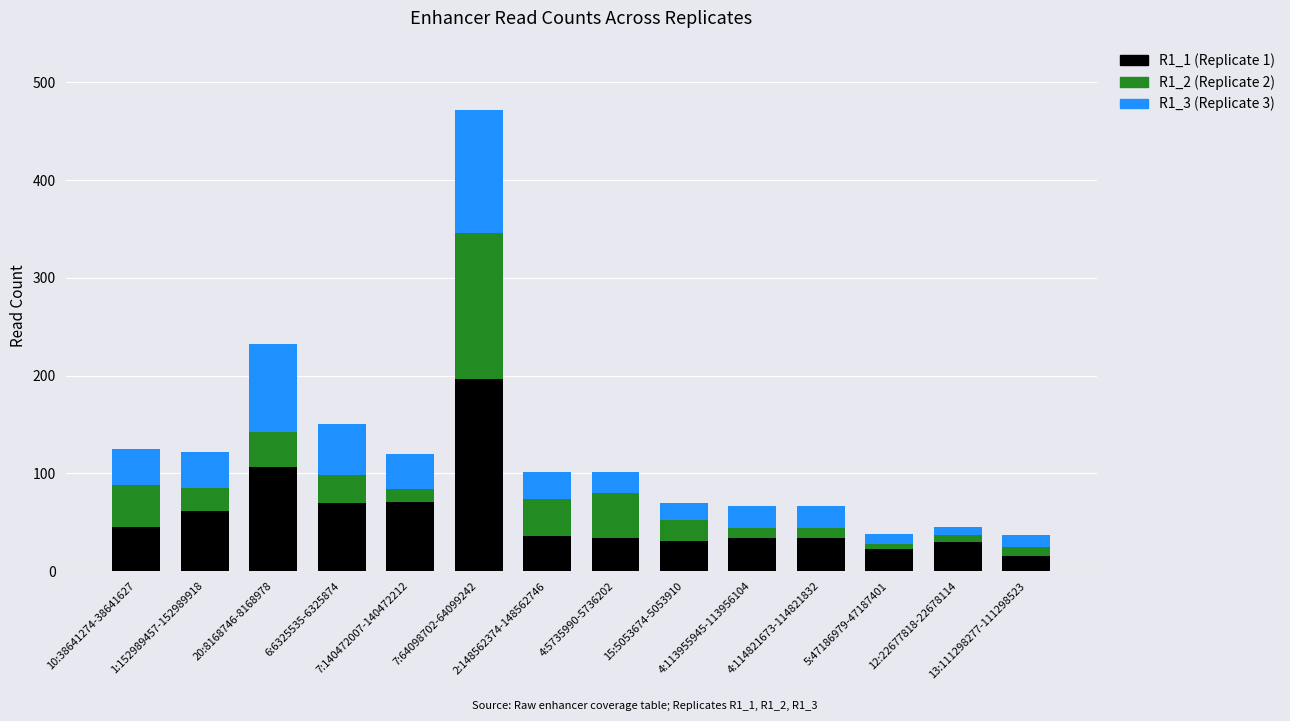

What position from the left is 7:64098702-64099242?

6